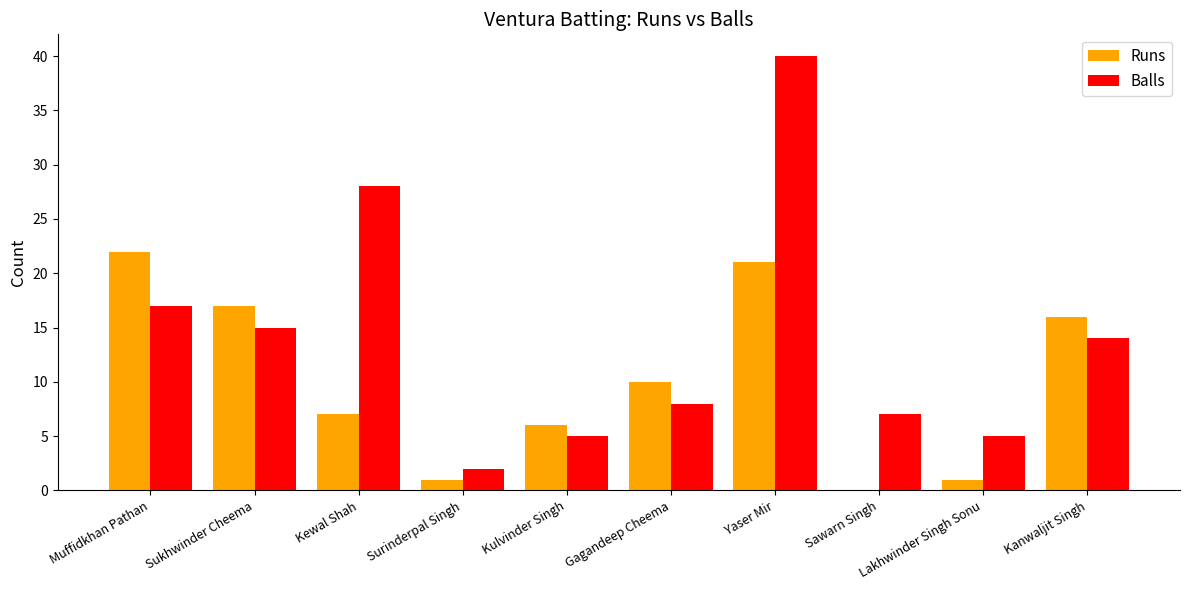

What is the sum of the Runs values at Lakhwinder Singh Sonu and Sukhwinder Cheema?

18